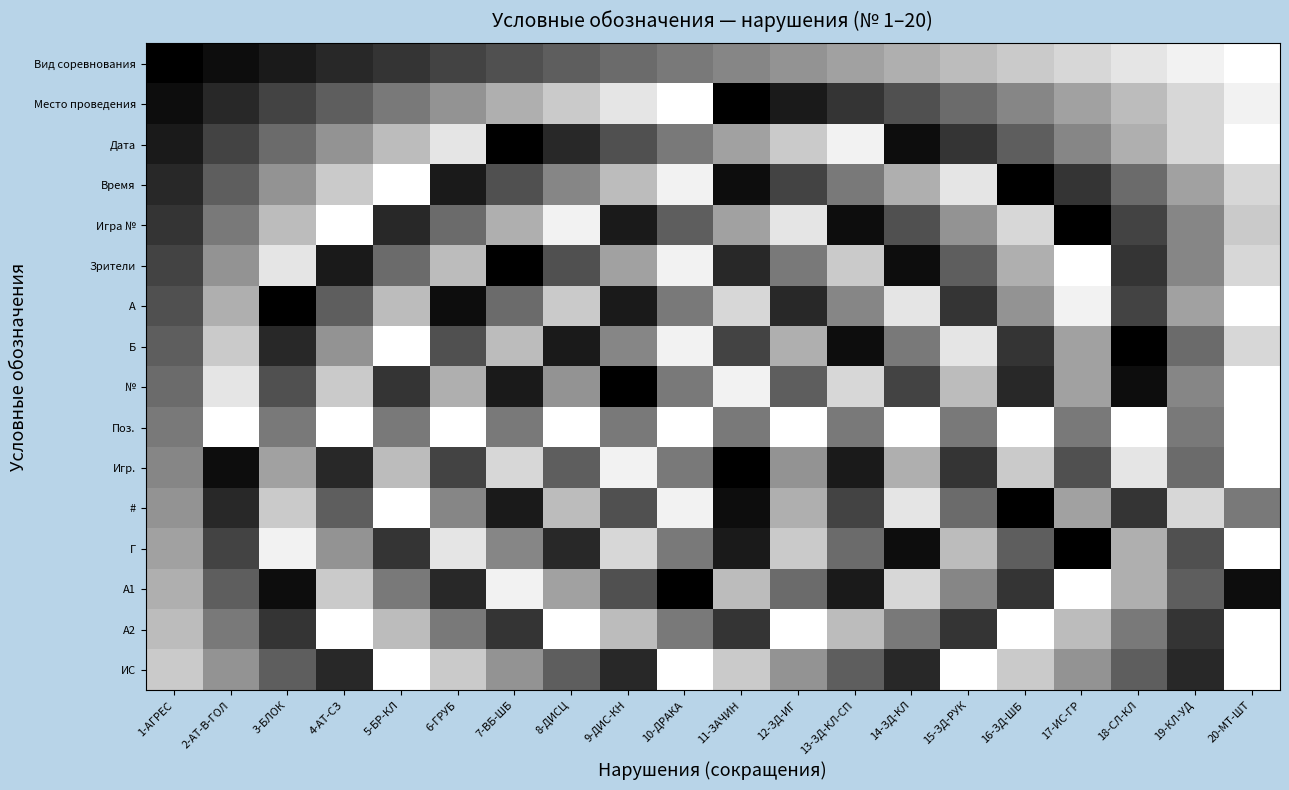

What is the spread (max minus min) of values at 5-БР-КЛ?

0.8